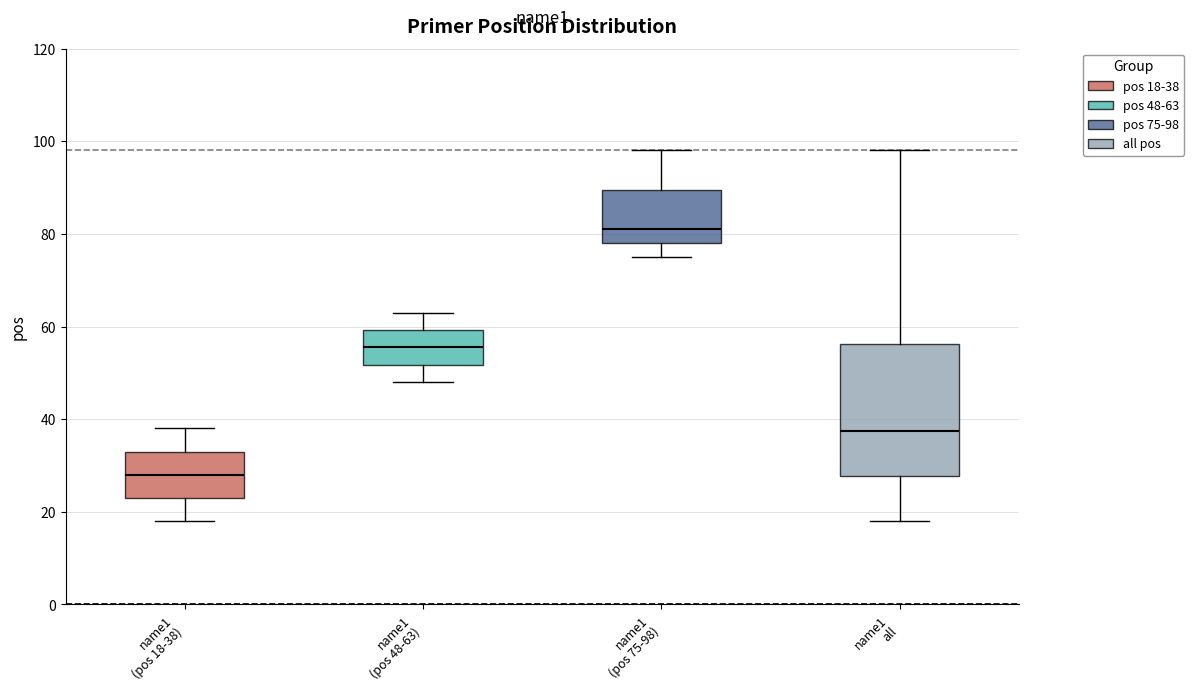

Where is the lower edge of the box for name1 (pos 18-38) on the y-axis? The values are not printed on the chart, so give them approximately, as read against the axis.

24